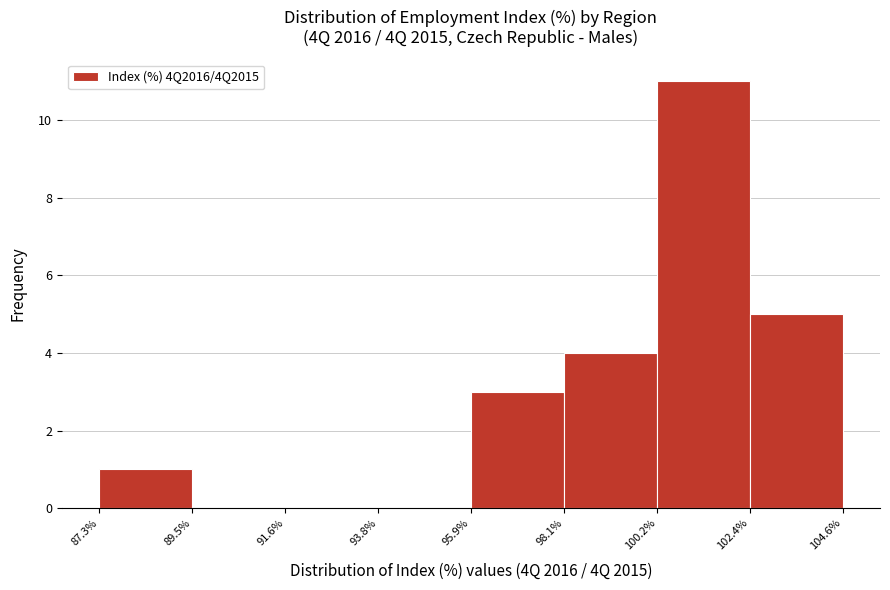

Reading left to right, list every bar in this chart as the range it spans on the x-axis followed by its height. The values are not printed on the chart, so give them approximately, as read against the axis.

87.3% to 89.5%: 1
89.5% to 91.6%: 0
91.6% to 93.8%: 0
93.8% to 95.9%: 0
95.9% to 98.1%: 3
98.1% to 100.2%: 4
100.2% to 102.4%: 11
102.4% to 104.6%: 5